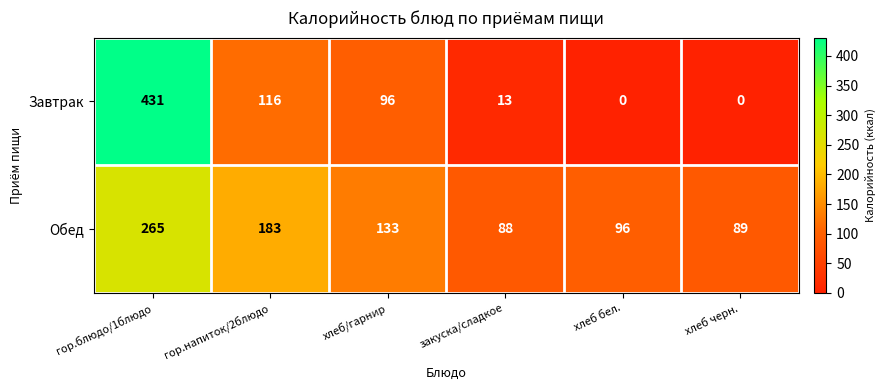

Which series has the largest range (max minus min)?

Завтрак